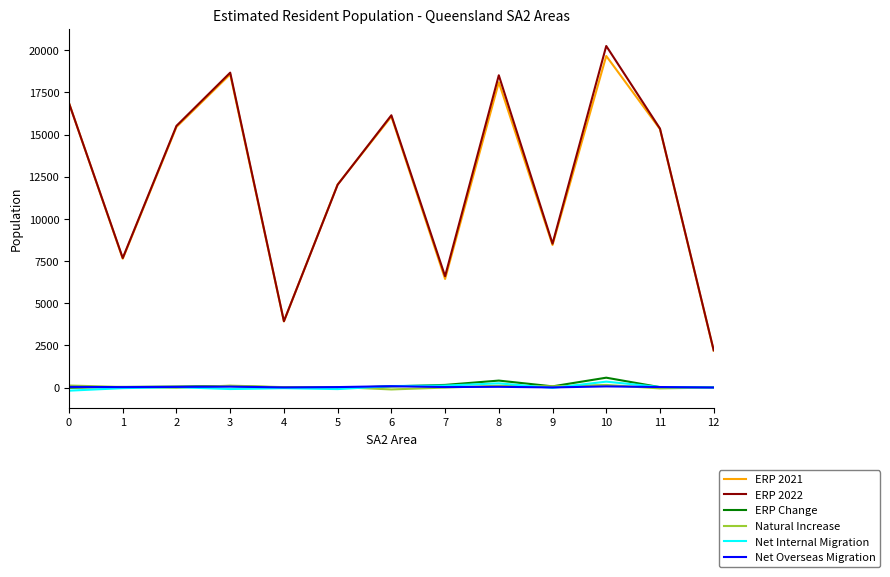

What is the total value across all series at 3?

37448